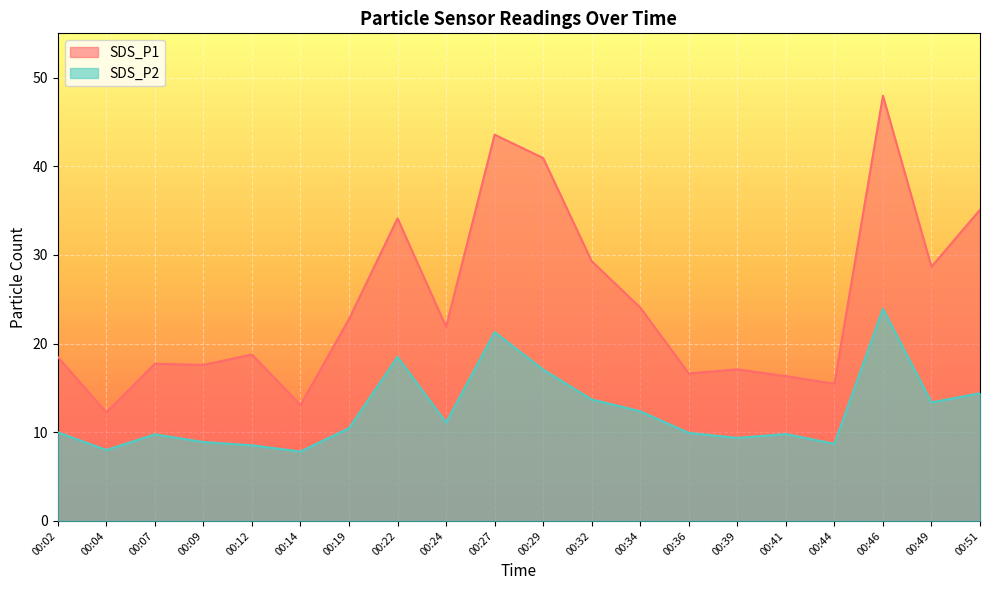

Reading left to right, extract all data points from this chart.

SDS_P1: 00:02=18.5	00:04=12.2	00:07=17.7	00:09=17.6	00:12=18.8	00:14=13.1	00:19=22.8	00:22=34.1	00:24=21.9	00:27=43.6	00:29=40.9	00:32=29.3	00:34=24.1	00:36=16.6	00:39=17.1	00:41=16.3	00:44=15.5	00:46=48.0	00:49=28.7	00:51=35.1
SDS_P2: 00:02=10.0	00:04=8.0	00:07=9.8	00:09=8.9	00:12=8.5	00:14=7.8	00:19=10.5	00:22=18.5	00:24=11.1	00:27=21.3	00:29=17.1	00:32=13.7	00:34=12.4	00:36=9.9	00:39=9.4	00:41=9.8	00:44=8.7	00:46=23.9	00:49=13.4	00:51=14.4